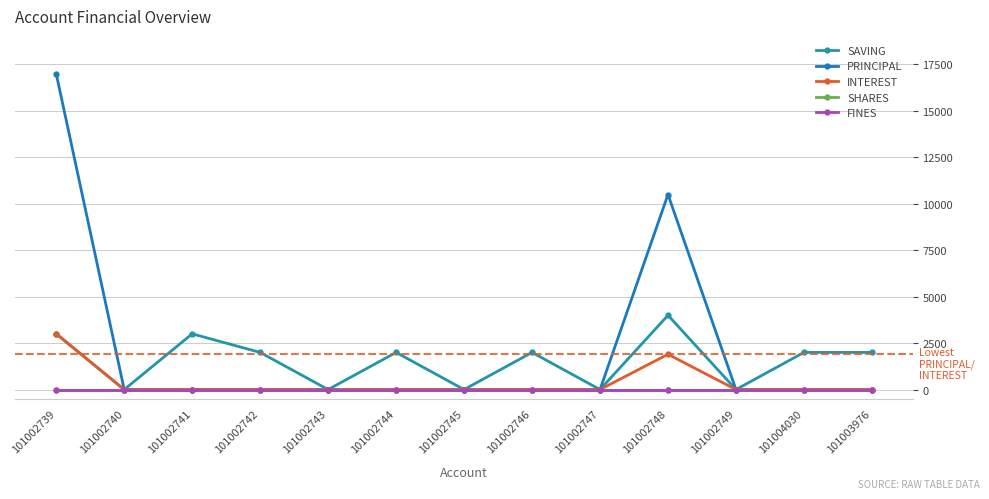

Does the chart have visible grid lines?

Yes